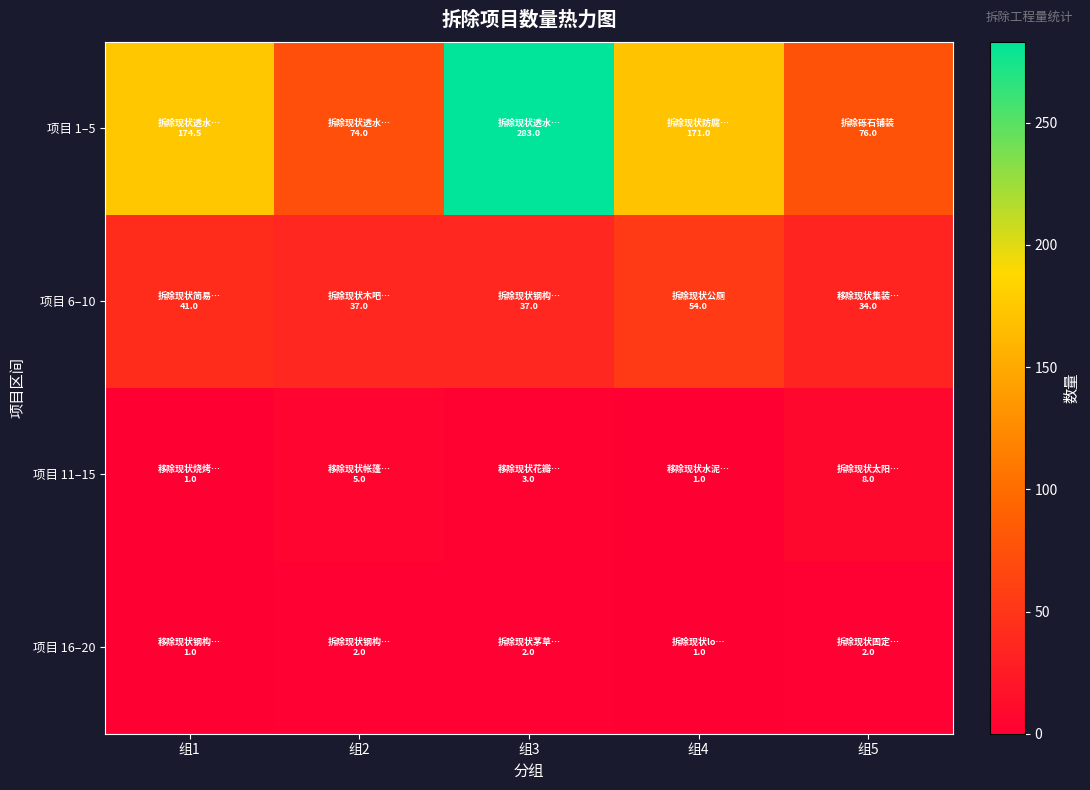

Which series has the largest total across all categories?

项目 1–5